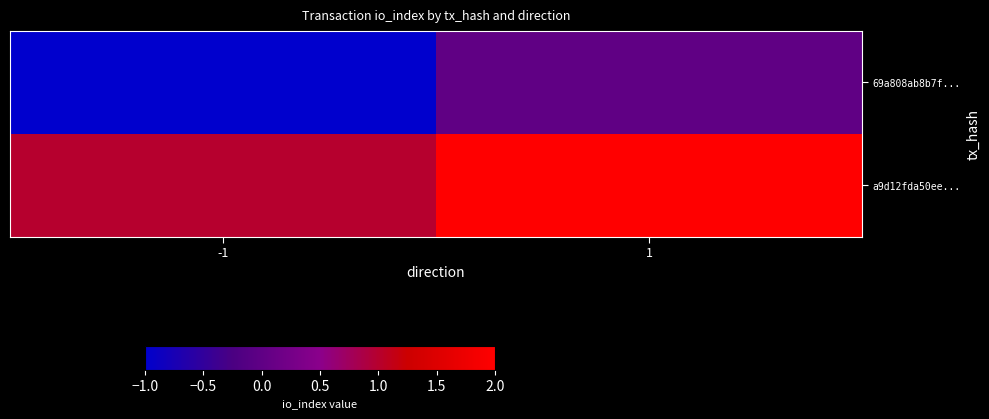

Which category has the highest value across all series?

1